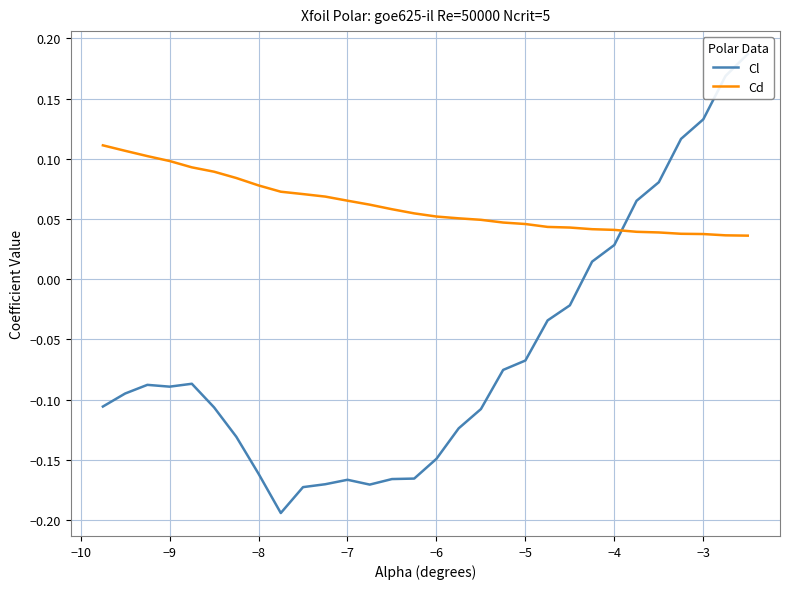

What are all the series names shown in the legend?

Cl, Cd